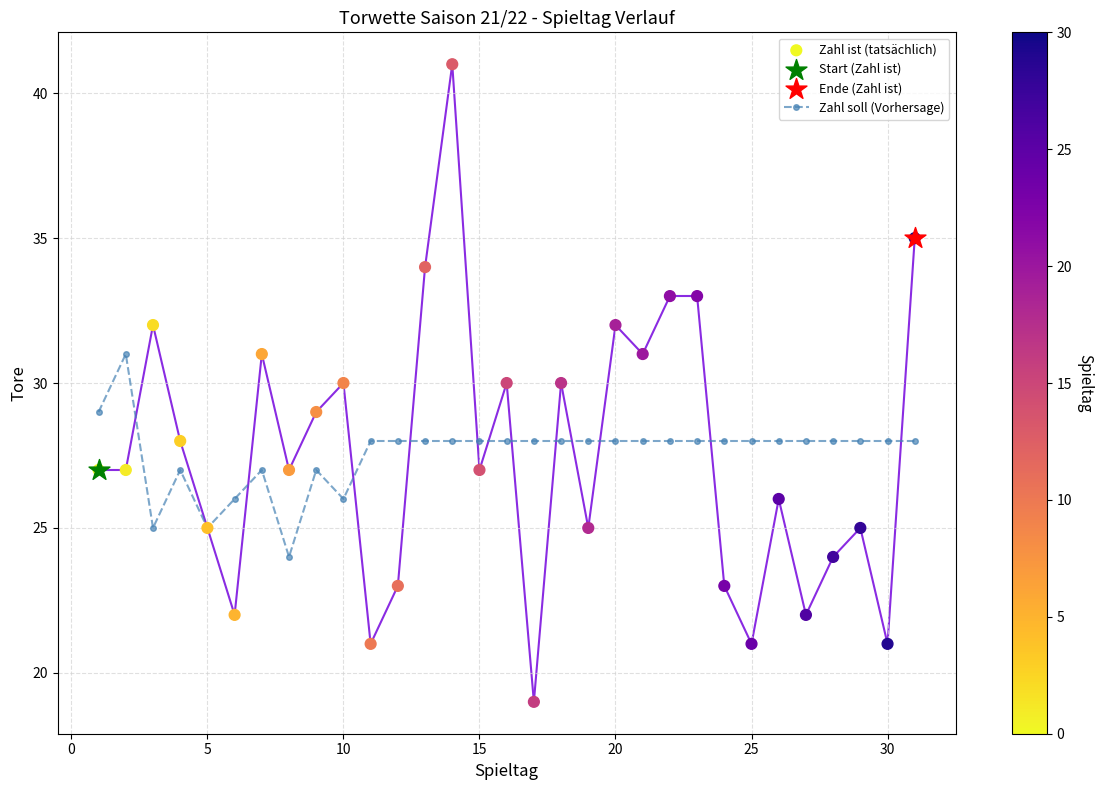

What are all the series names shown in the legend?

Zahl soll (Vorhersage), Zahl ist (tatsächlich)